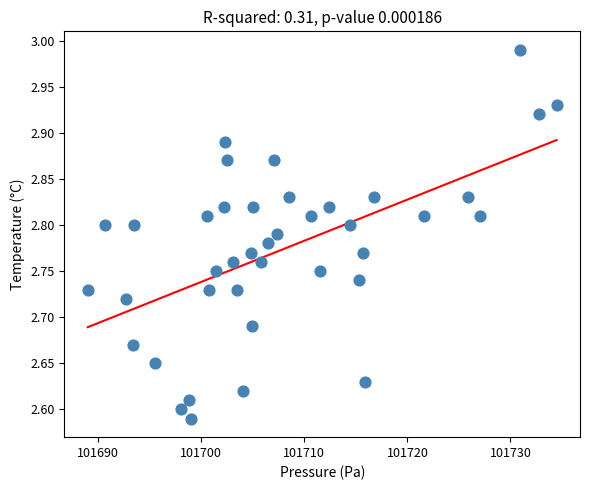

What is the range of Y values (max minus min)?

0.4